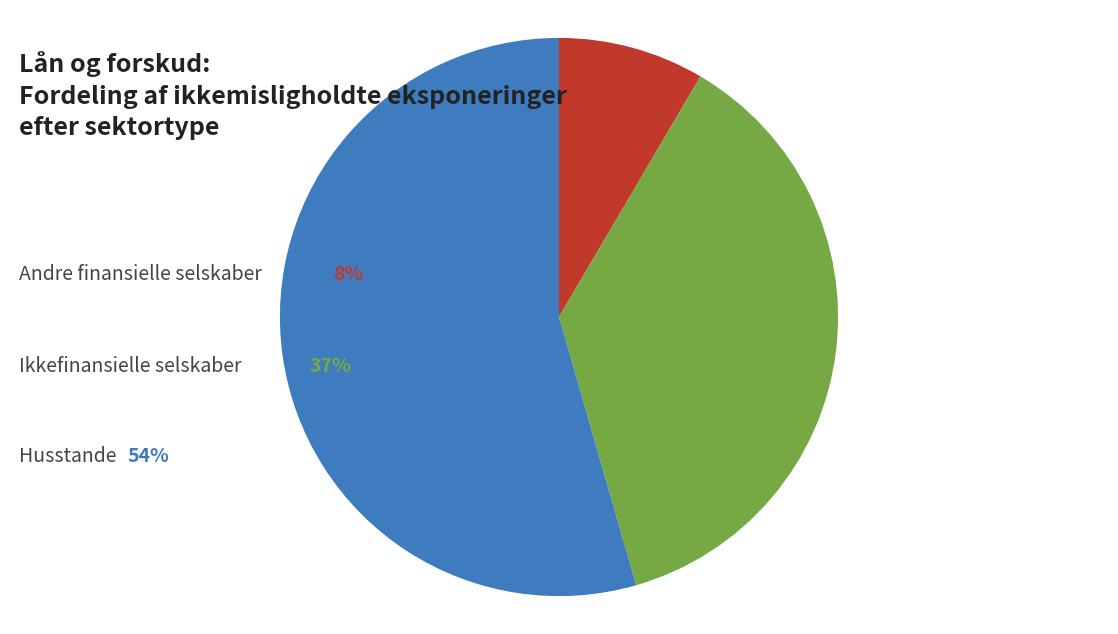

Is there any slice that represents more than half of the pie?

Yes